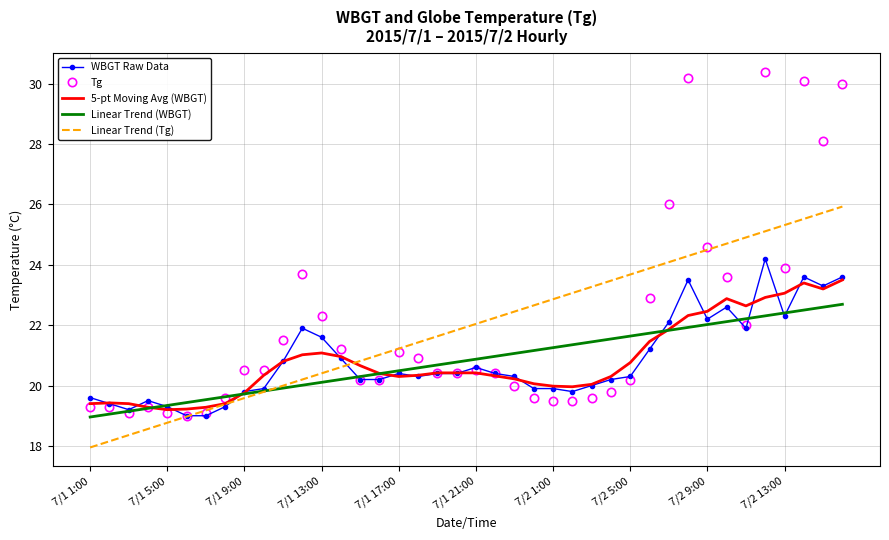

List the series in order of their peak value, highest first.

Tg, Linear Trend (Tg), WBGT Raw Data, 5-pt Moving Avg (WBGT), Linear Trend (WBGT)